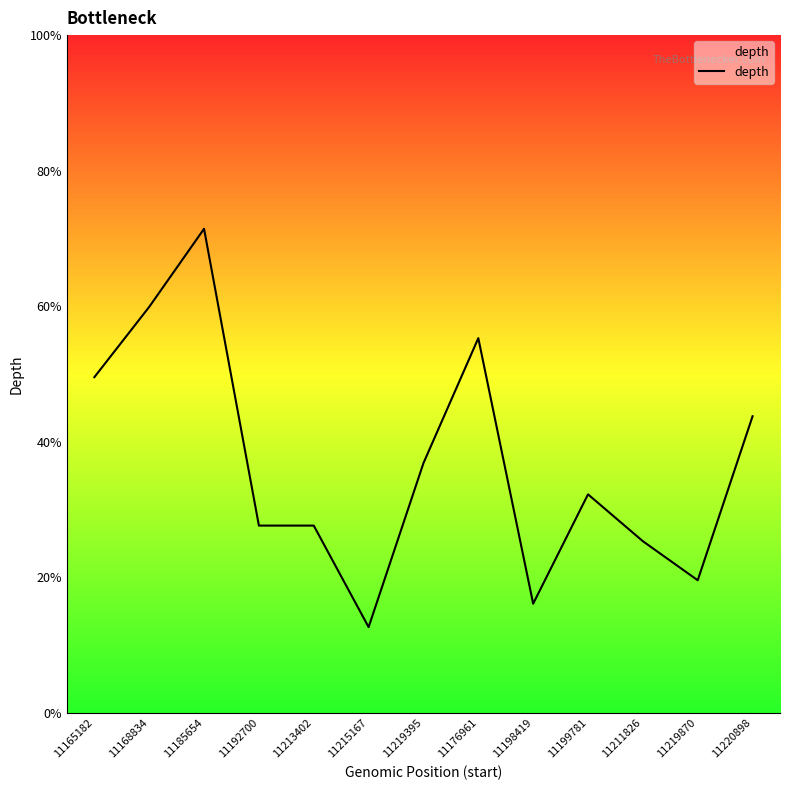

What is the label of the 3rd point from the right?

11211826